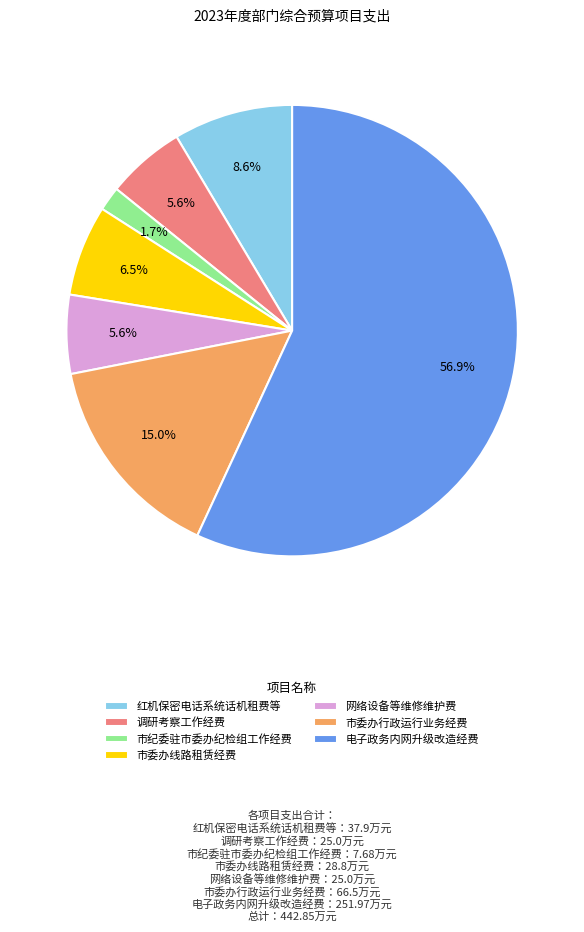

What portion of the pie excludes 市纪委驻市委办纪检组工作经费?

98.3%